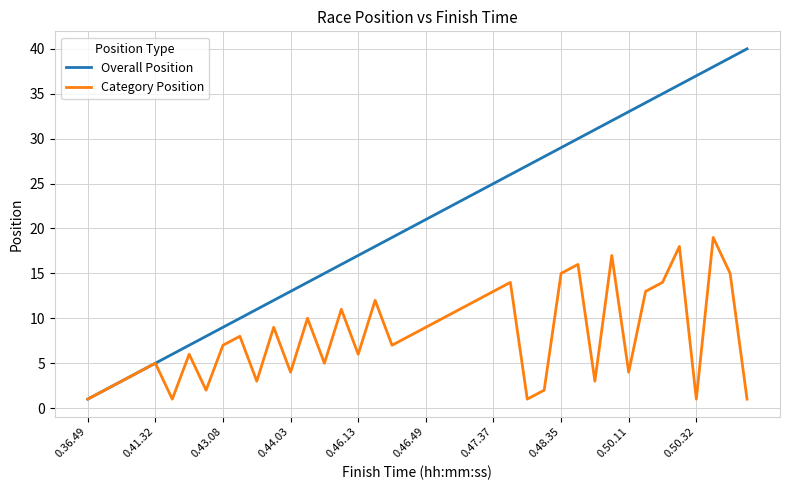

What is the maximum value shown in the chart?

40